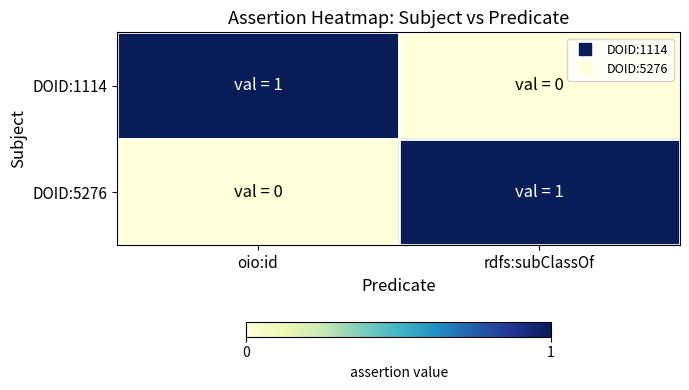

Which label corresponds to the smallest value in the chart?

rdfs:subClassOf